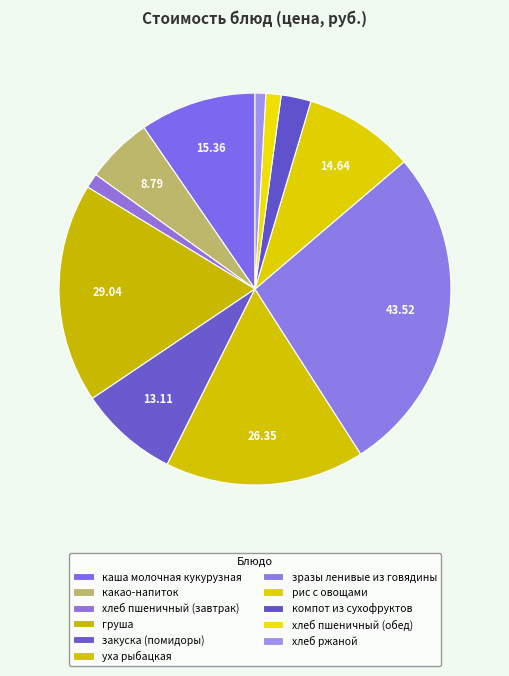

Which category has the biggest portion of the pie?

зразы ленивые из говядины